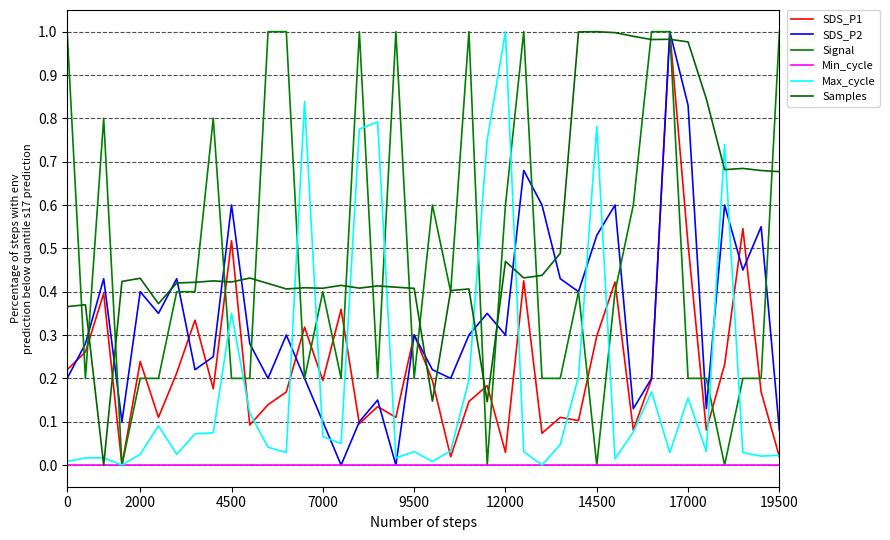

Is this an area chart (filled region under the line)?

No